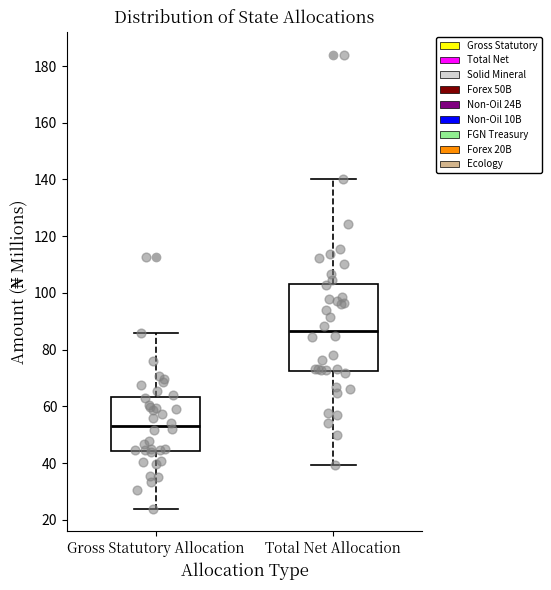

Which box's median line is the highest?

Total Net Allocation